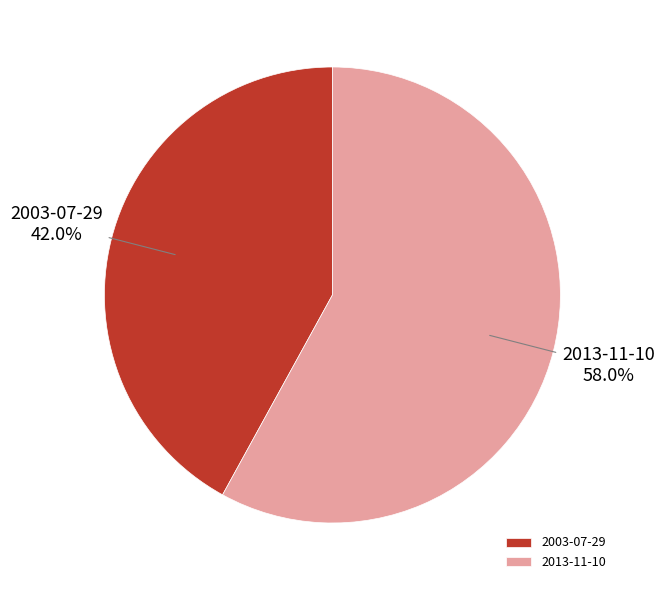

Which slice represents more than half of the pie?

2013-11-10